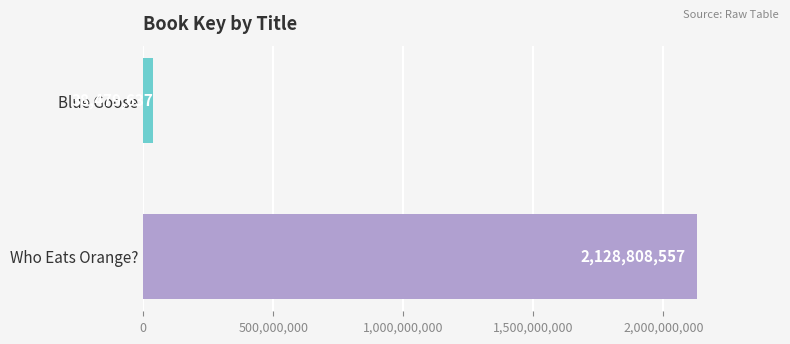

The chart shows a value of 2128808557 at Who Eats Orange?. True or false?

True